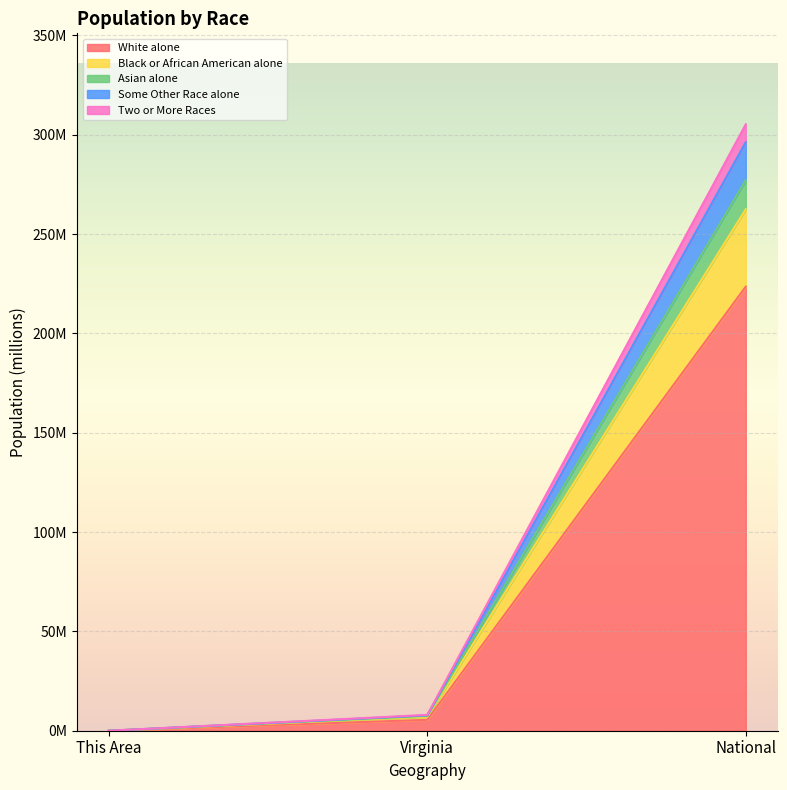

Which has a higher value, This Area or Virginia?

Virginia